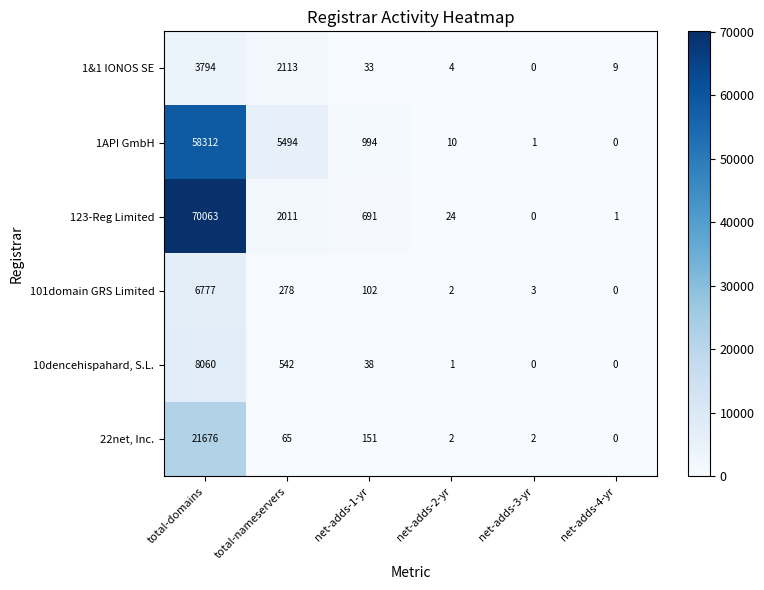

The value of 123-Reg Limited at net-adds-2-yr is 24. True or false?

True